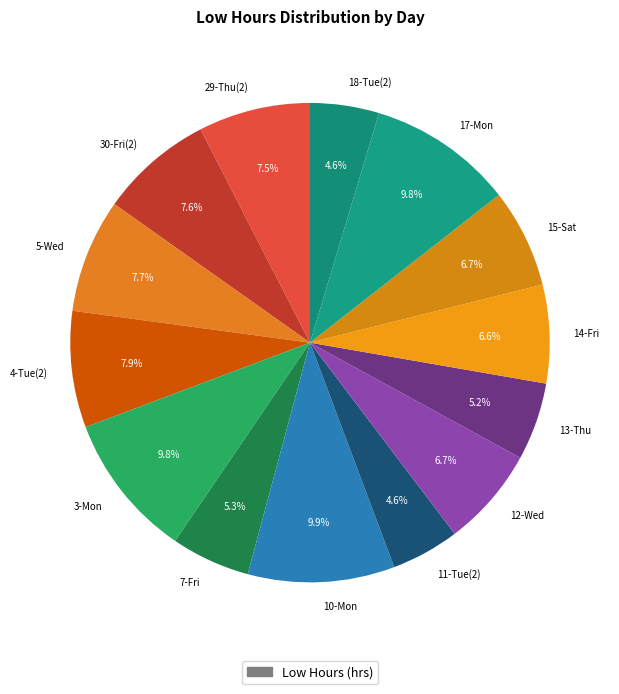

To the nearest percent, what percentage of the pie is 18-Tue(2)?

5%